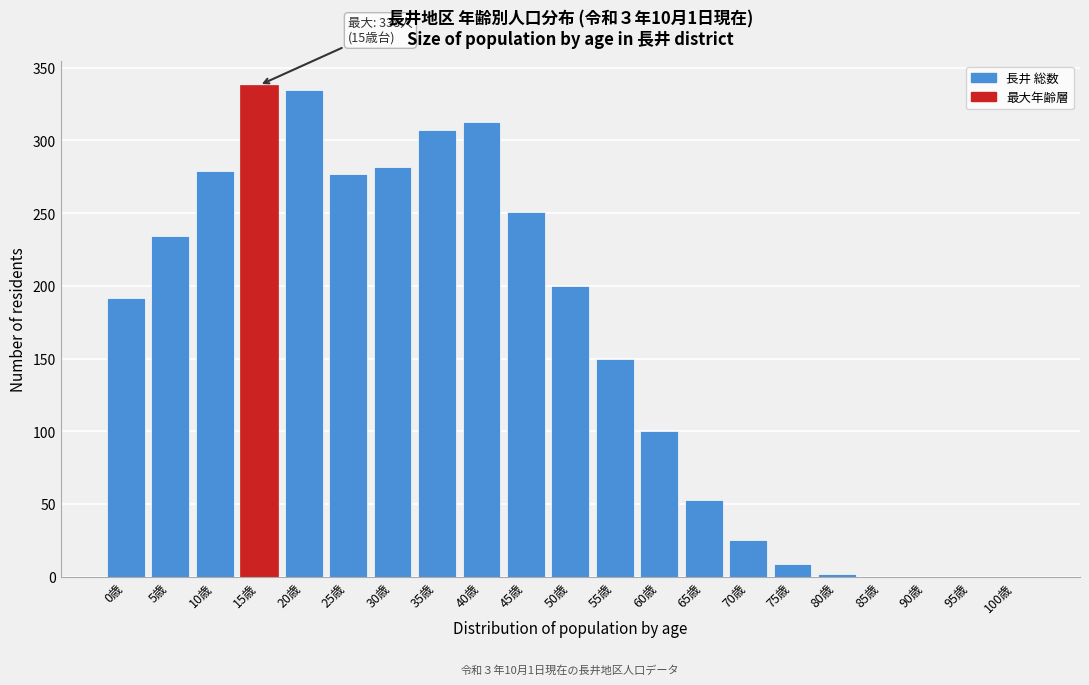

Reading right to left, transcribe all the data shown in this chart.

100歳=0	95歳=0	90歳=0	85歳=0	80歳=2	75歳=9	70歳=25	65歳=53	60歳=100	55歳=150	50歳=200	45歳=251	40歳=313	35歳=307	30歳=282	25歳=277	20歳=335	15歳=338	10歳=279	5歳=234	0歳=192